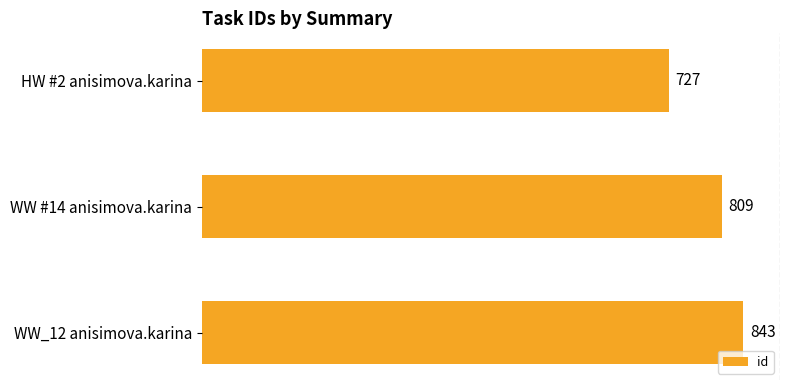

Which label corresponds to the largest value in the chart?

WW_12 anisimova.karina